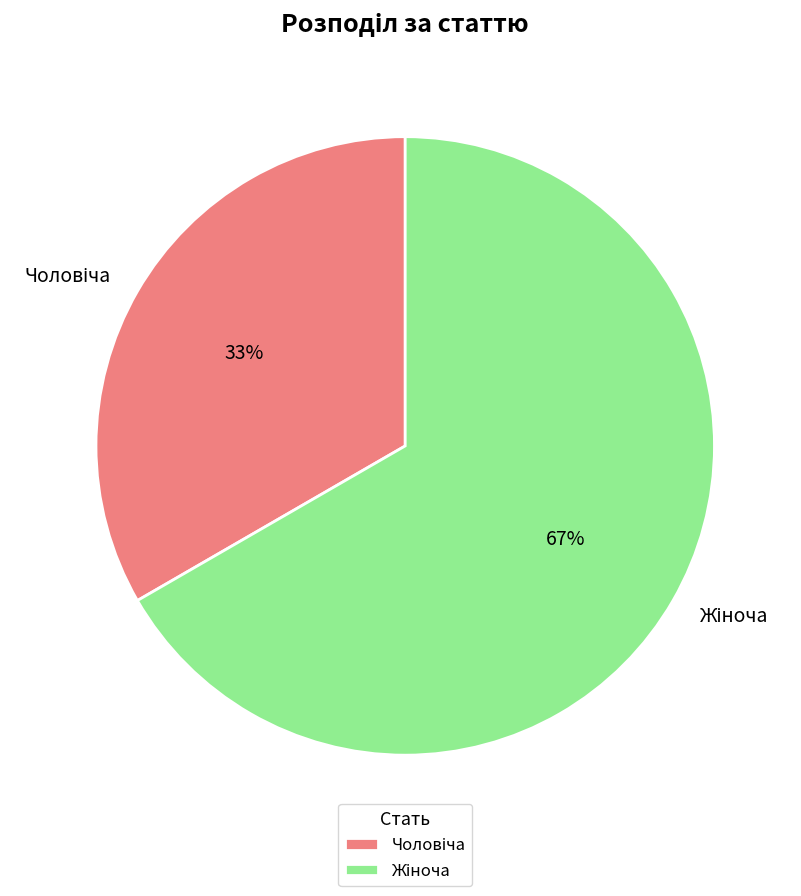

Does any single category account for the majority?

Yes